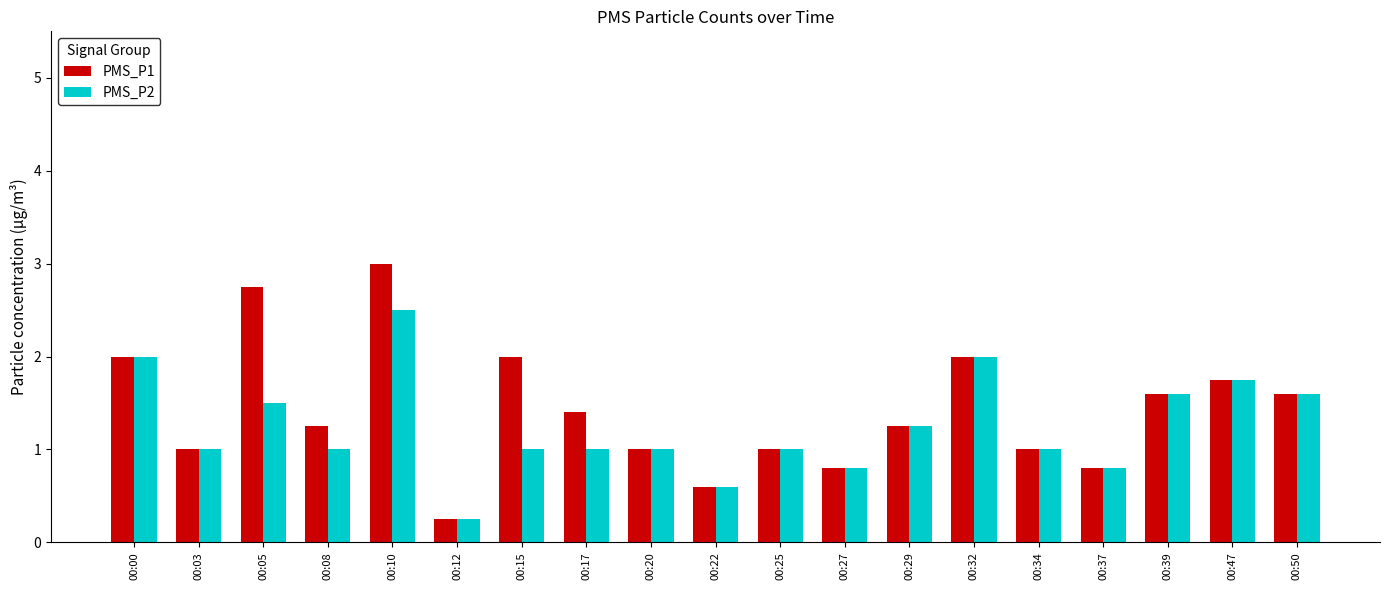

What is the sum of the PMS_P1 values at 00:37 and 00:17?

2.2